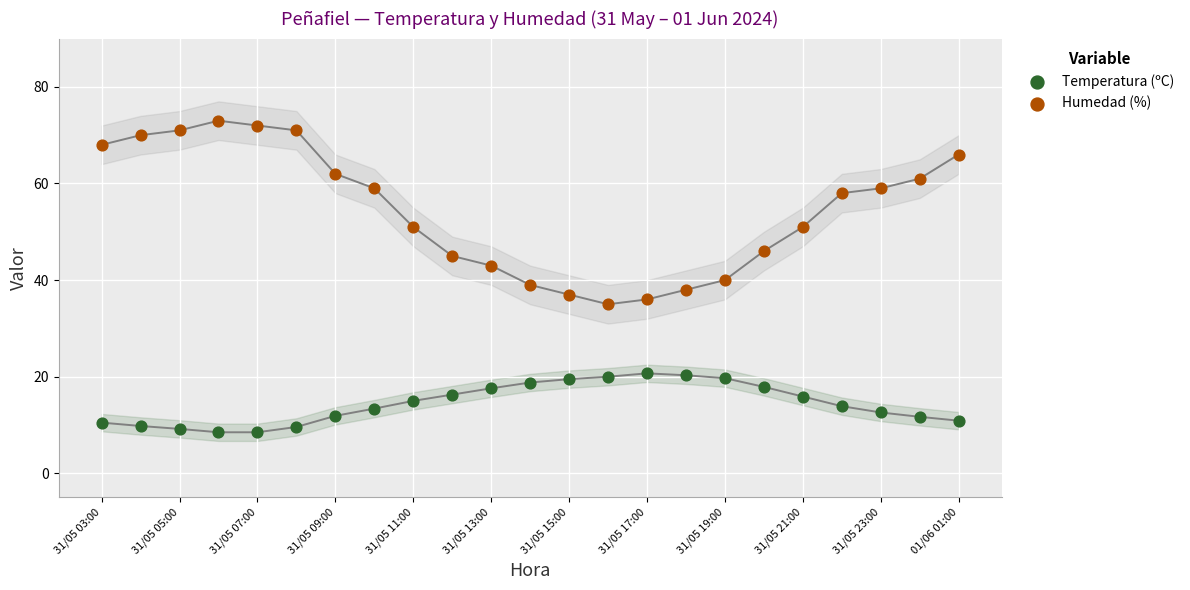

Which series reaches the minimum Y coordinate?

Temperatura (ºC)